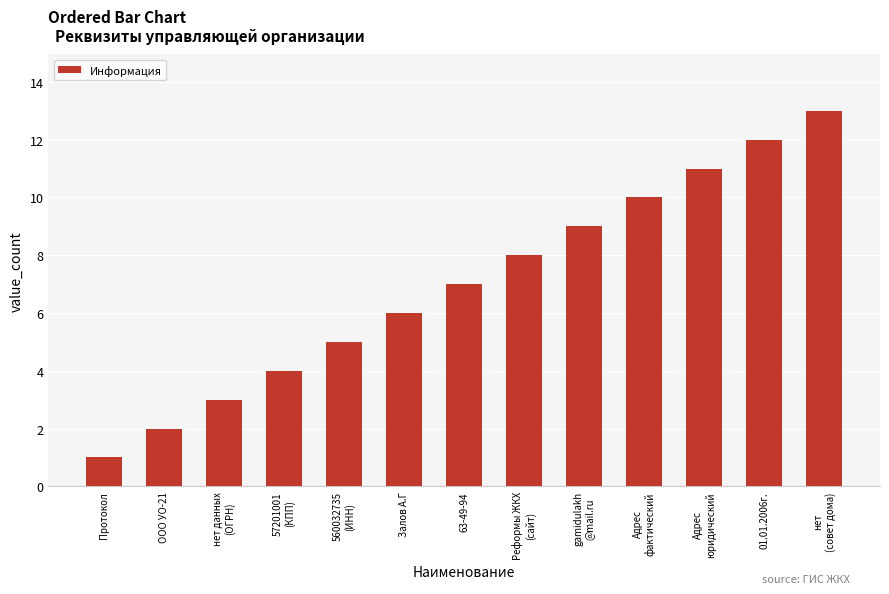

Are the bars grouped side by side (vs. stacked)?

No